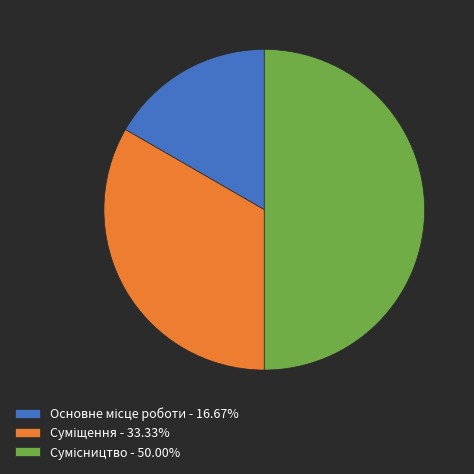

Combined, what portion of the pie is Сумісництво and Основне місце роботи?

66.7%